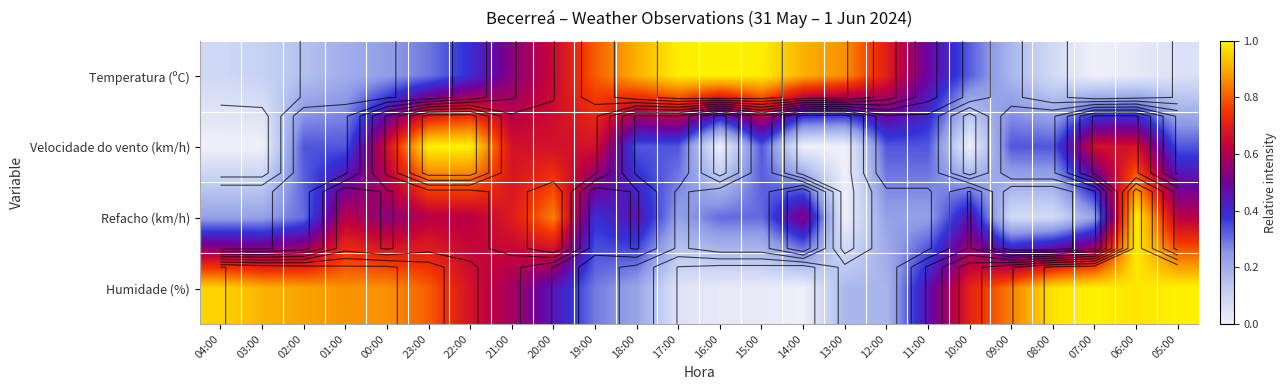

The Humidade (%) series shows 1.3 at 01:00. True or false?

False